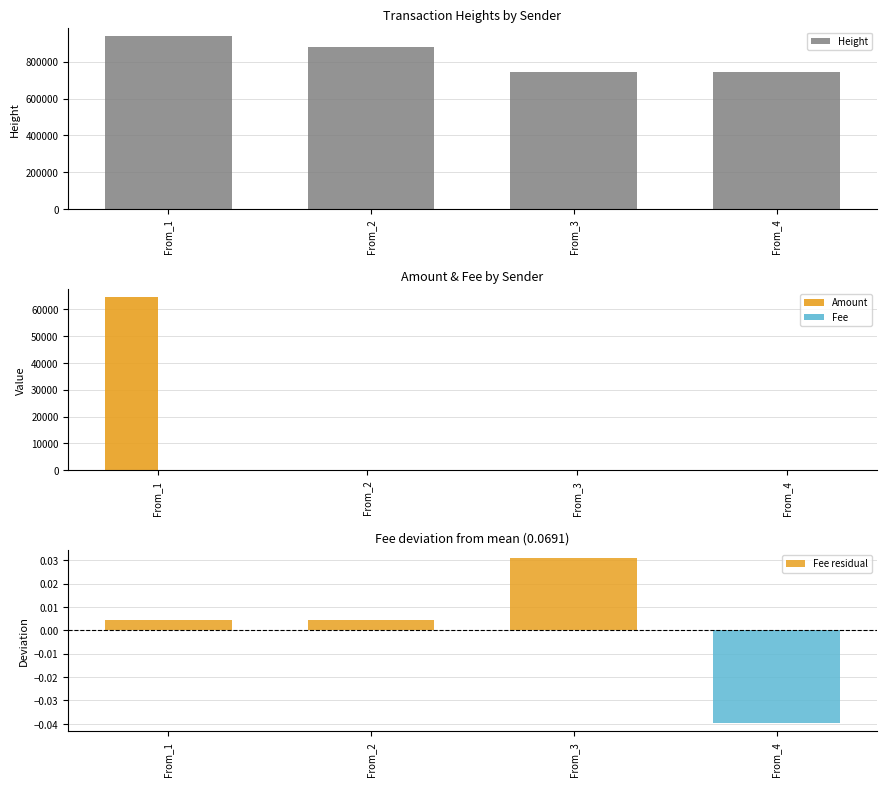

At which category is the sum across all series the highest?

From_1